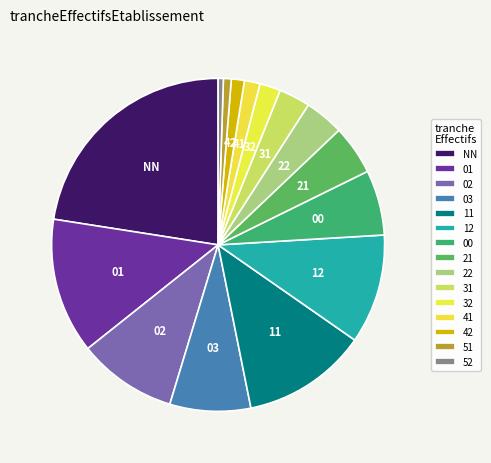

Do 00 and 02 together represent more than half of the pie?

No